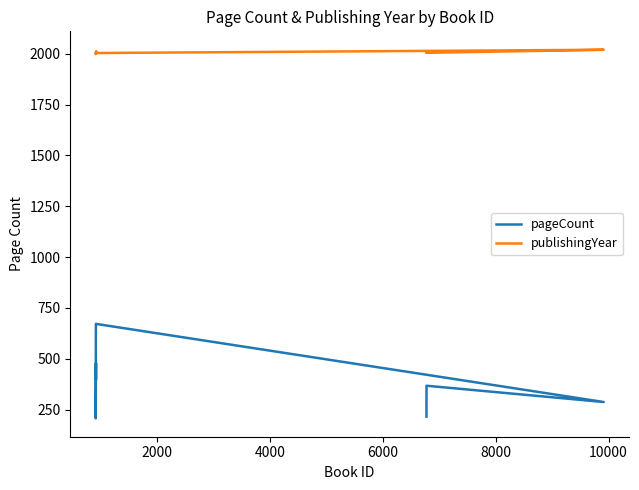

True or false: pageCount and publishingYear cross at least once.

False